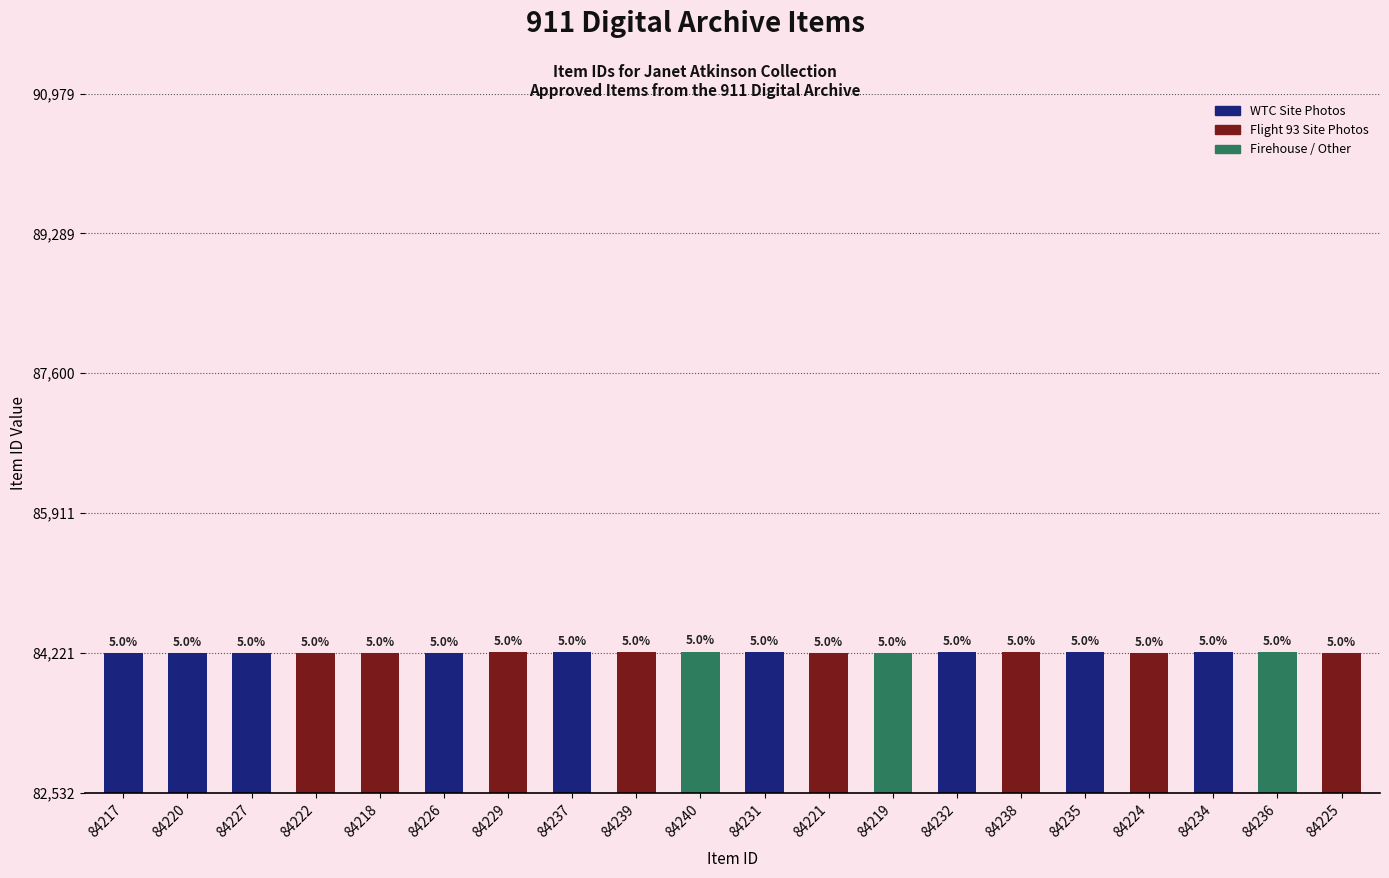

Rank the categories by value from lowest to highest.

84217, 84218, 84219, 84220, 84221, 84222, 84224, 84225, 84226, 84227, 84229, 84231, 84232, 84234, 84235, 84236, 84237, 84238, 84239, 84240